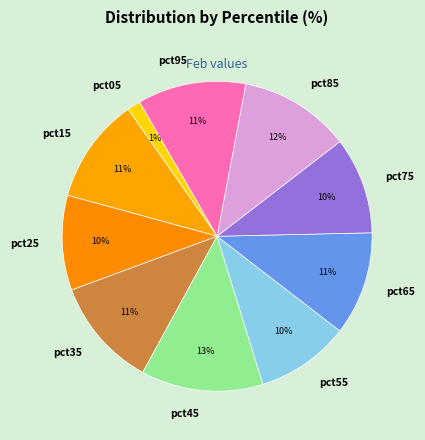

What percentage is the pct75 slice, to the nearest percent?

10%